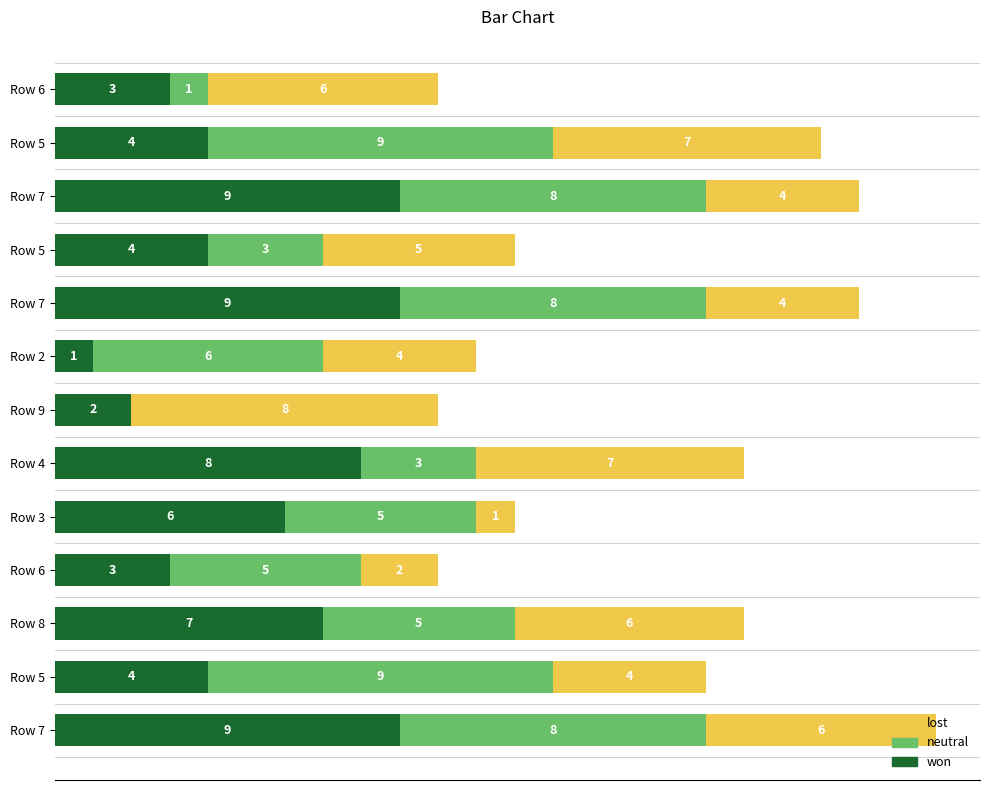

List the series in order of their overall mean, highest first.

neutral, won, lost